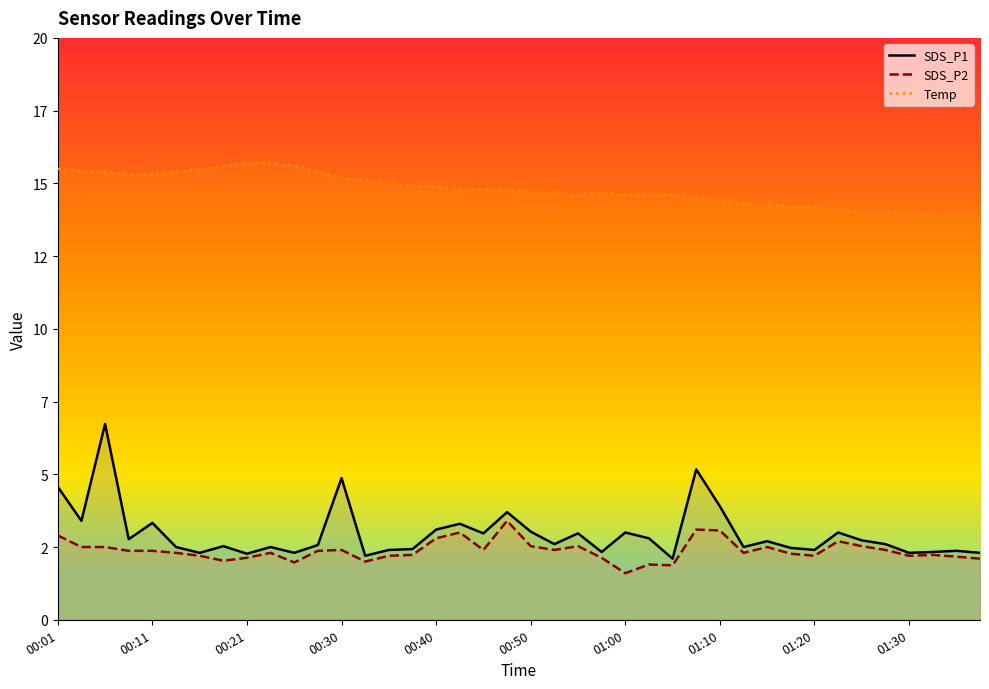

How many lines are shown in the chart?

3